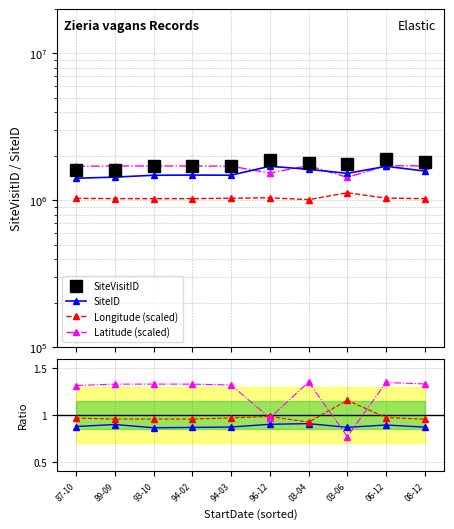

True or false: SiteID has a value of 1526705.0 at 03-06.

True